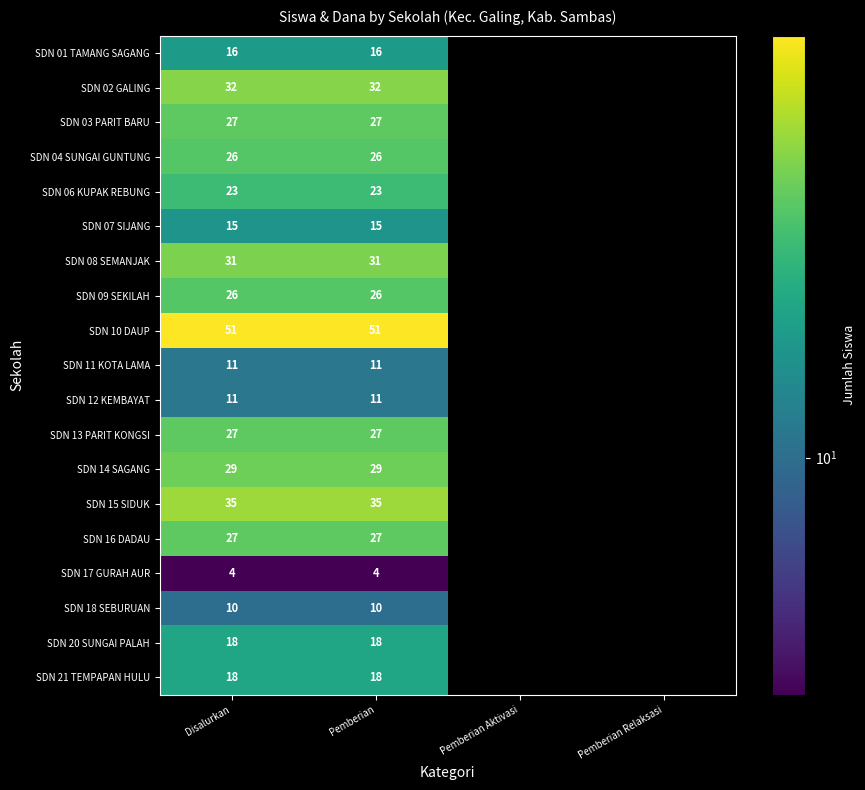

The SDN 15 SIDUK series shows 35 at Pemberian. True or false?

True